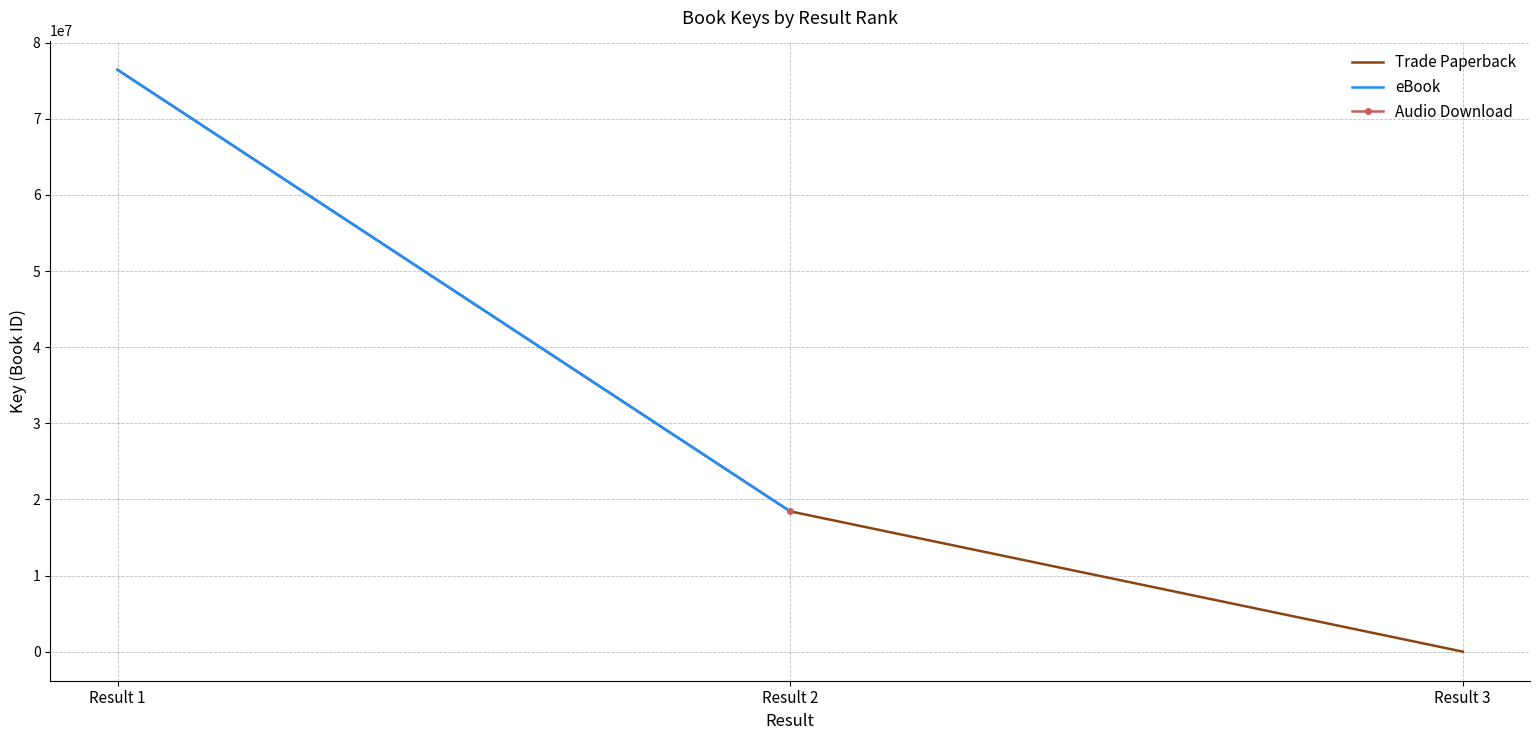

The value of Trade Paperback at Result 2 is 18433358. True or false?

True